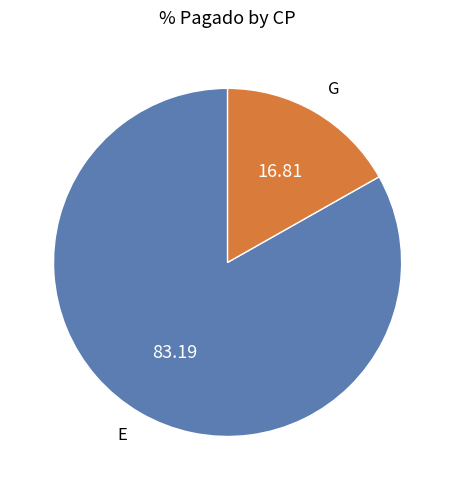

Does any single category account for the majority?

Yes